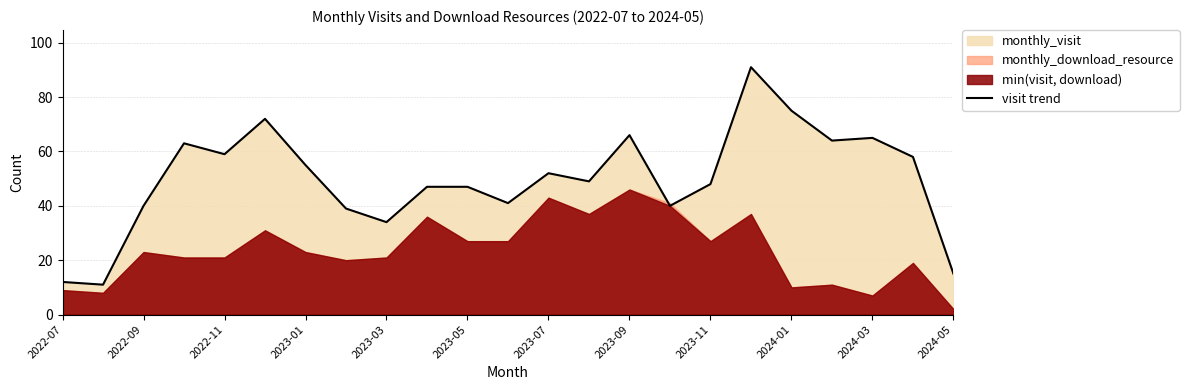

The value of visit trend at 2024-05 is 22. True or false?

False